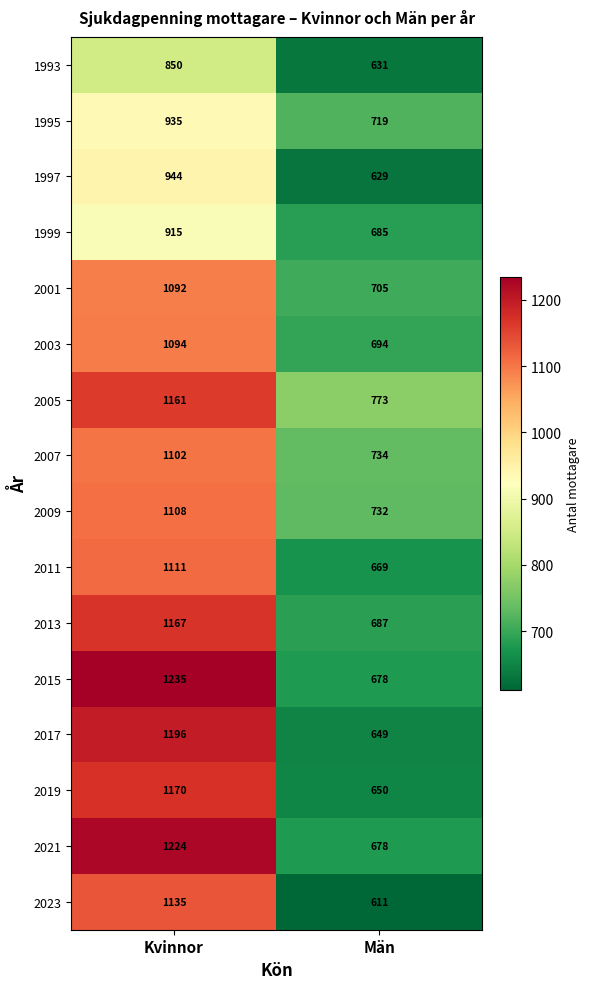

Which series has the largest range (max minus min)?

2015